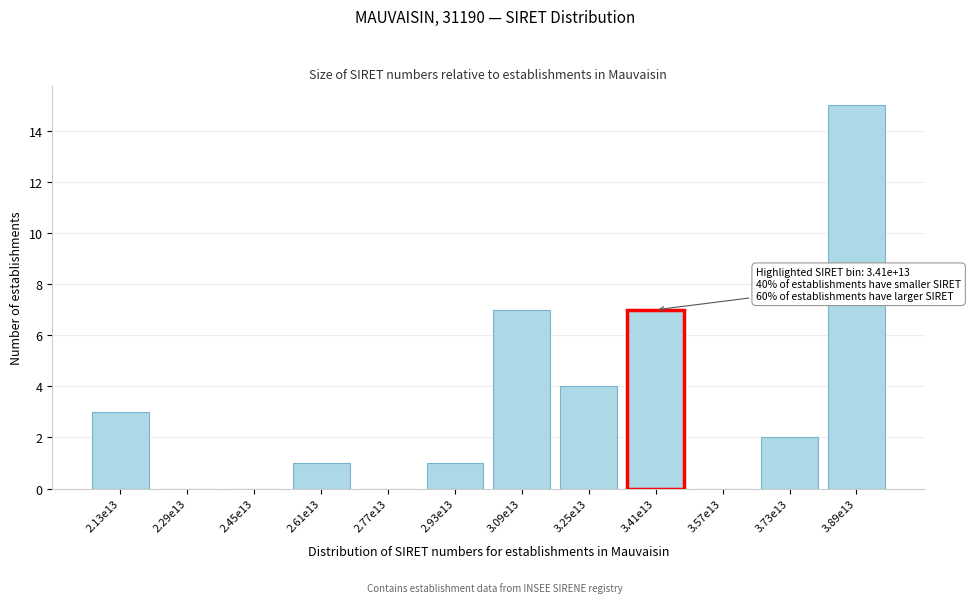

Reading right to left, transcribe all the data shown in this chart.

3.89e13=15	3.73e13=2	3.57e13=0	3.41e13=7	3.25e13=4	3.09e13=7	2.93e13=1	2.77e13=0	2.61e13=1	2.45e13=0	2.29e13=0	2.13e13=3